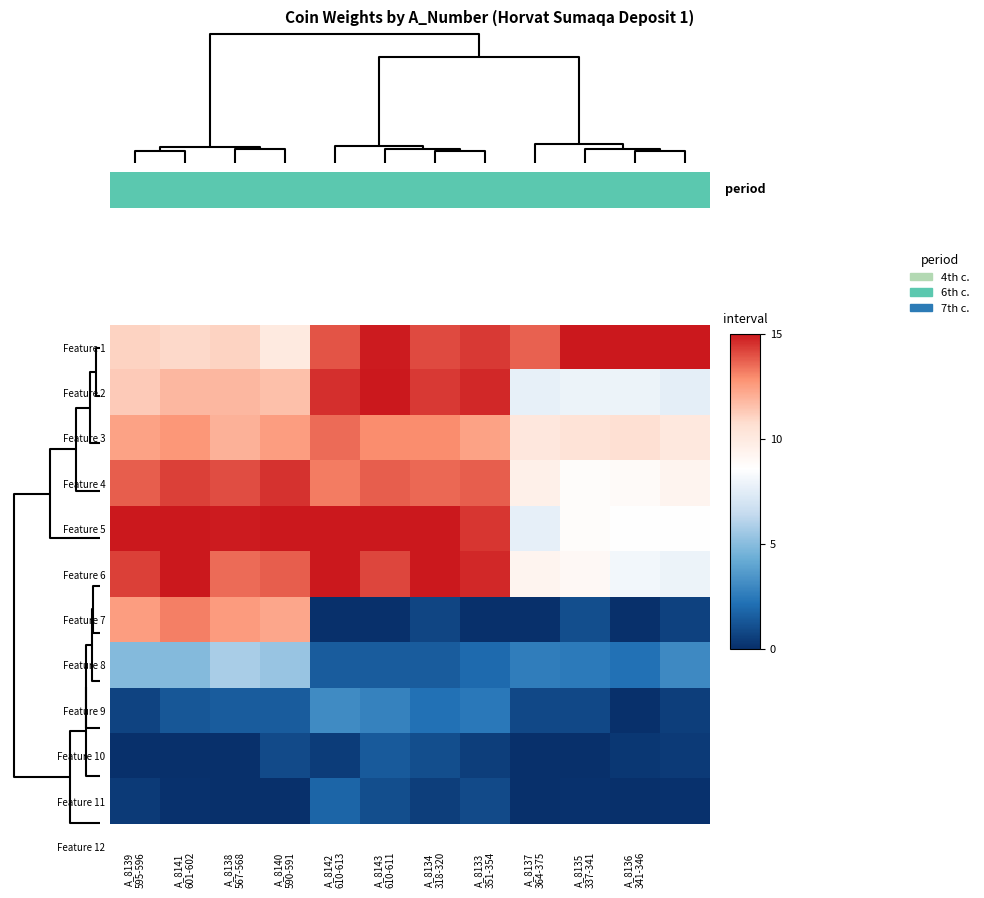

The value of Feature 11 at A_8138 567-568 is -1.0. True or false?

False